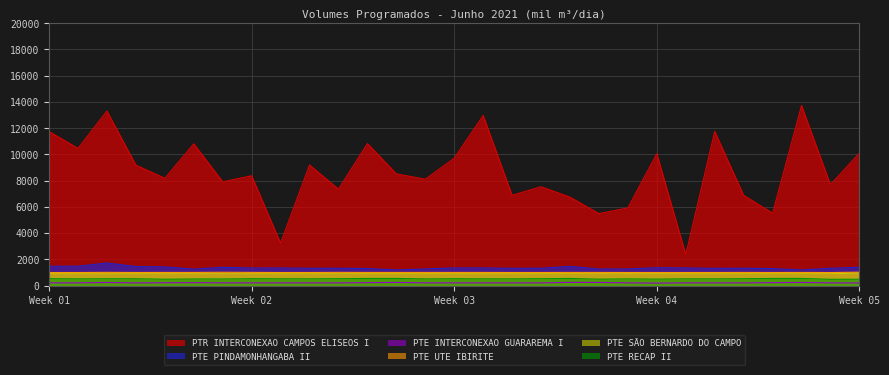

The value of PTE RECAP II at 2021-06-04 is 875.8. True or false?

False